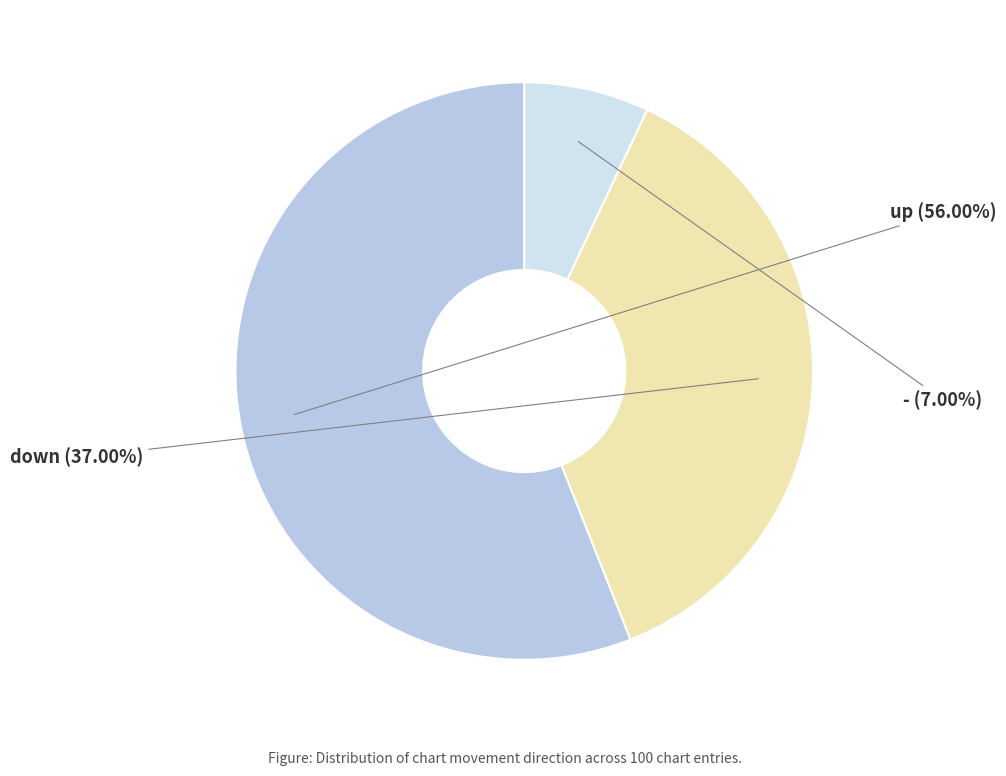

Does down represent more than half of the total?

No